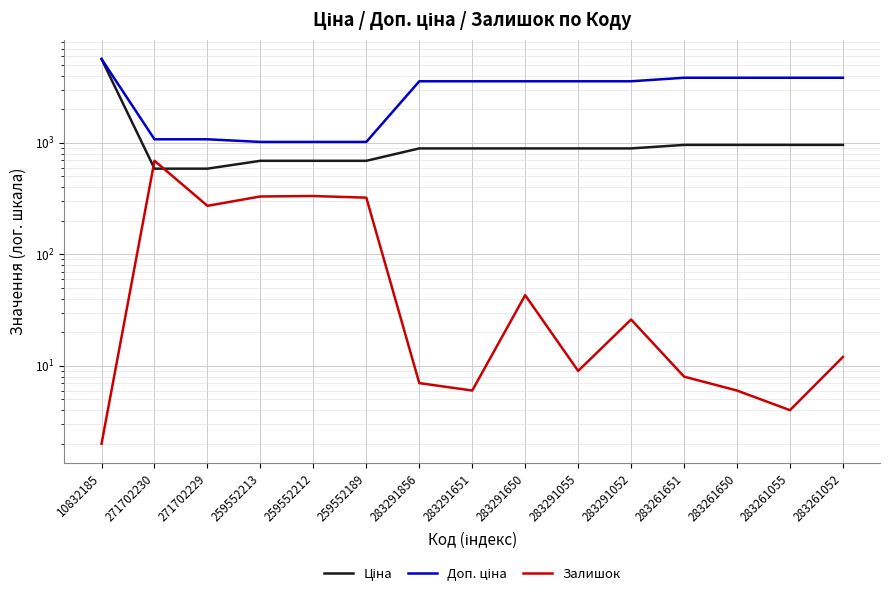

What is the greatest value displayed?

5636.0